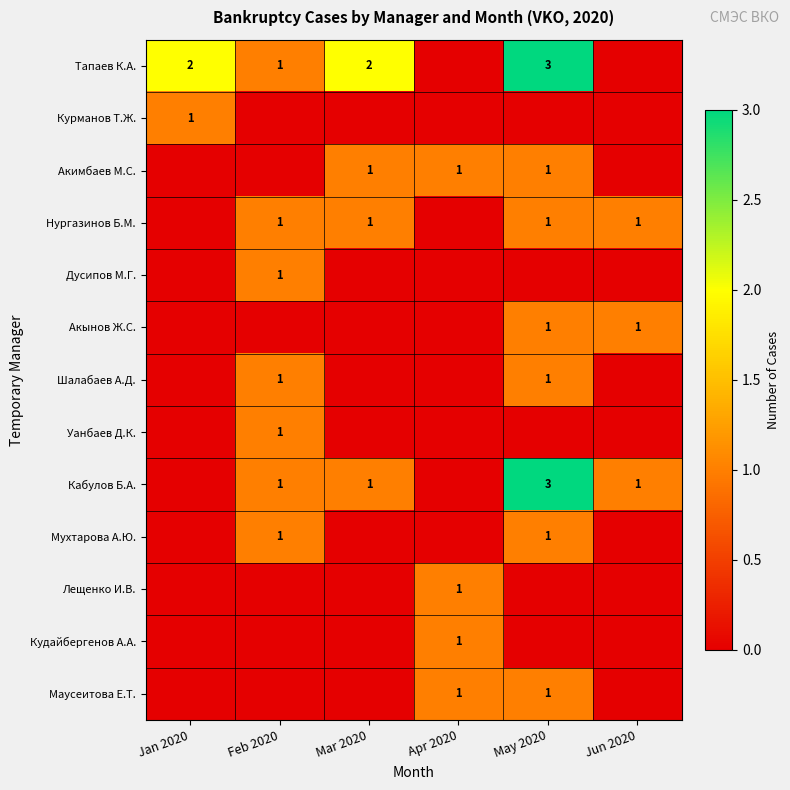

True or false: Акимбаев М.С. has a value of 1 at May 2020.

True